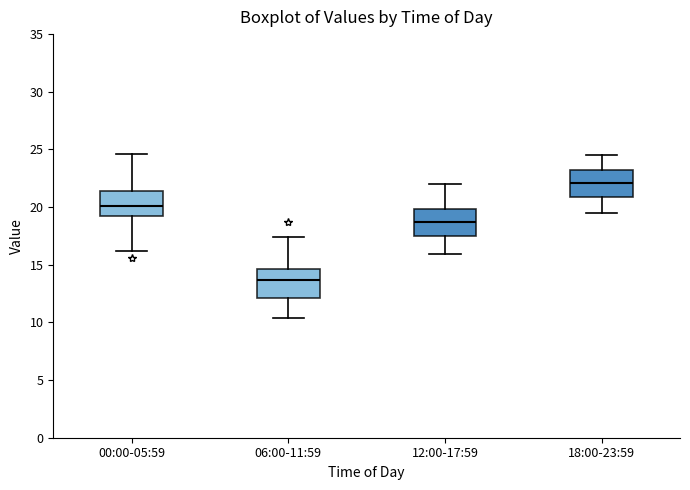

Where does the median line of the box for 06:00-11:59 sit on the y-axis? The values are not printed on the chart, so give them approximately, as read against the axis.

13.5